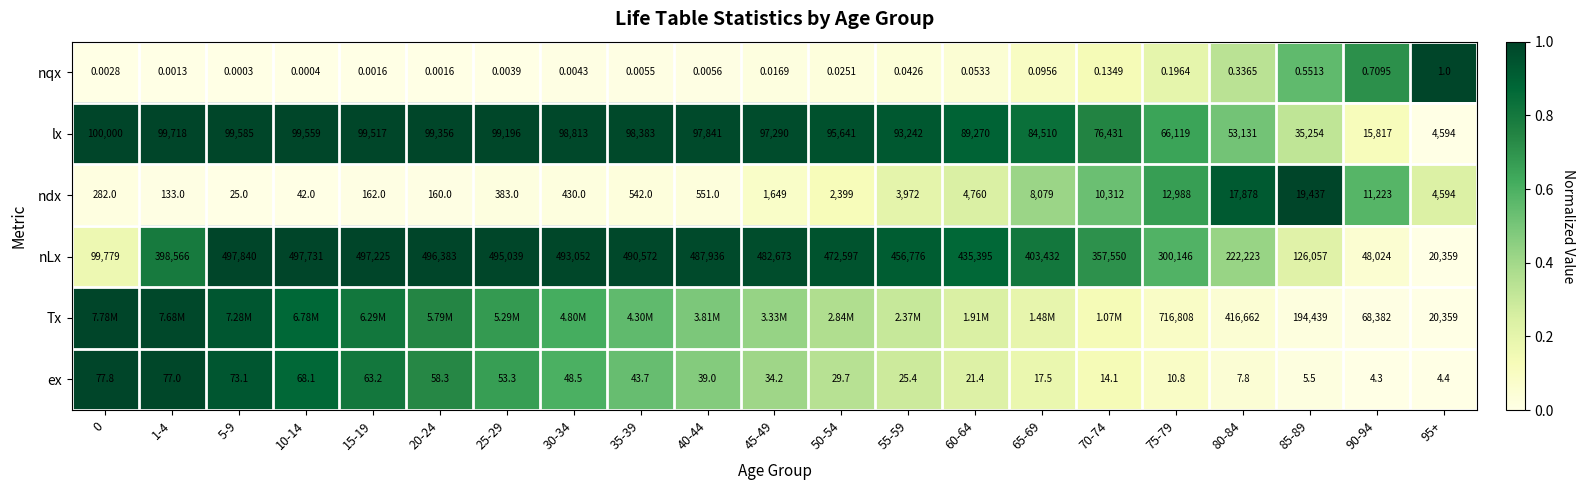

What is the difference between the second highest and second lowest values in the nqx series?

0.7